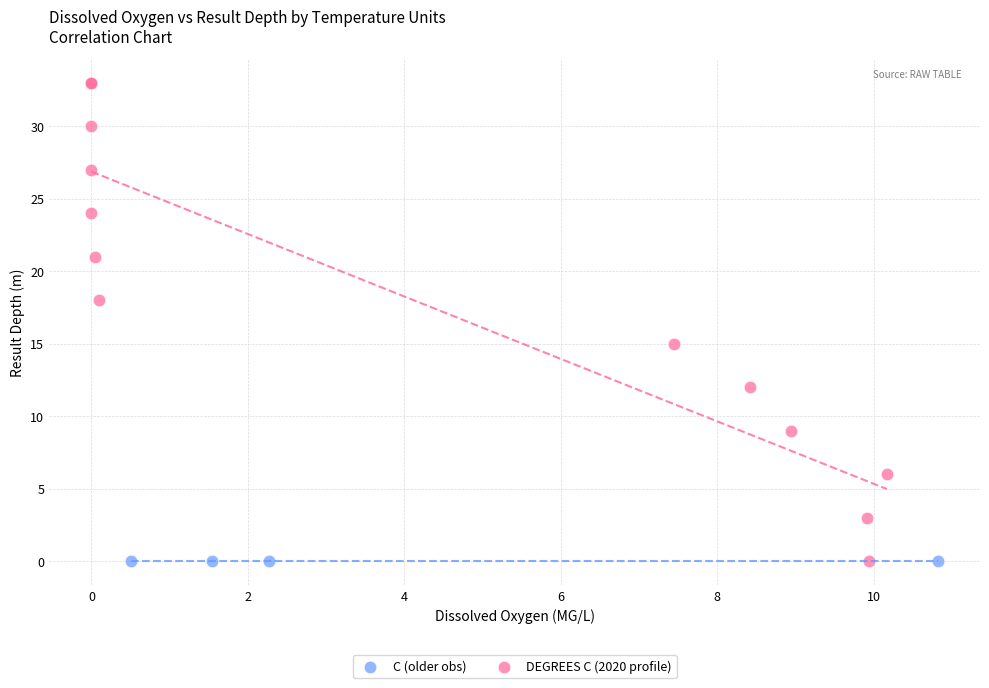

What are all the series names shown in the legend?

C (older obs), DEGREES C (2020 profile)